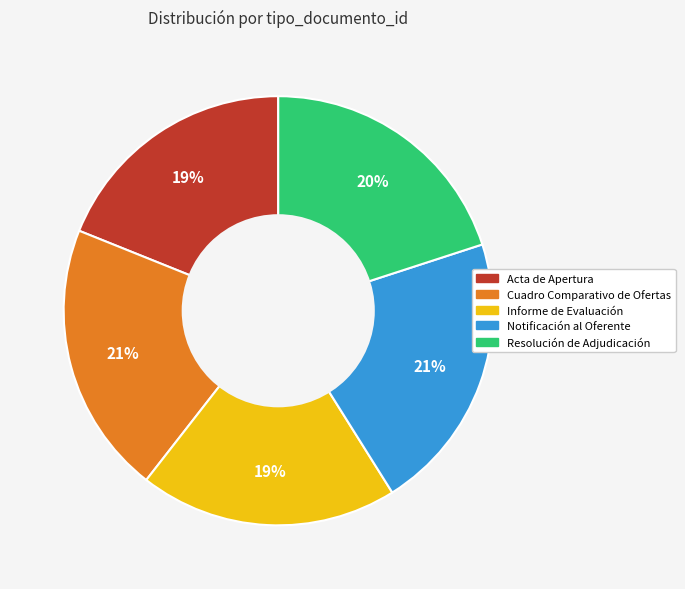

Count the number of slices in the pie.

5